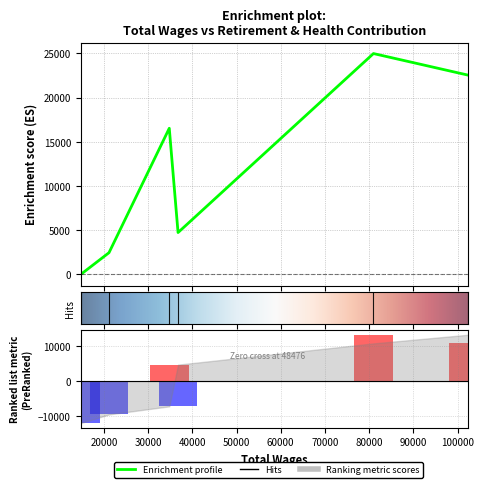

Count the number of categories in the chart.

6